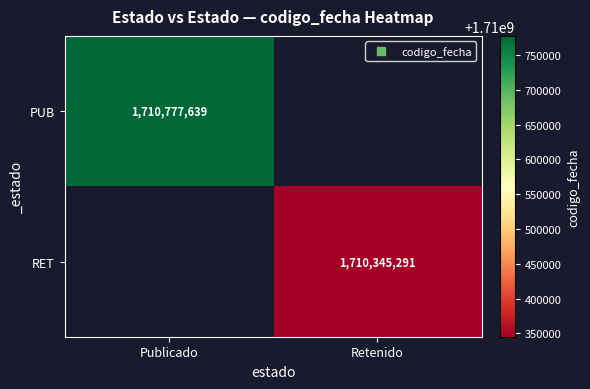

How many distinct data groups are displayed?

2